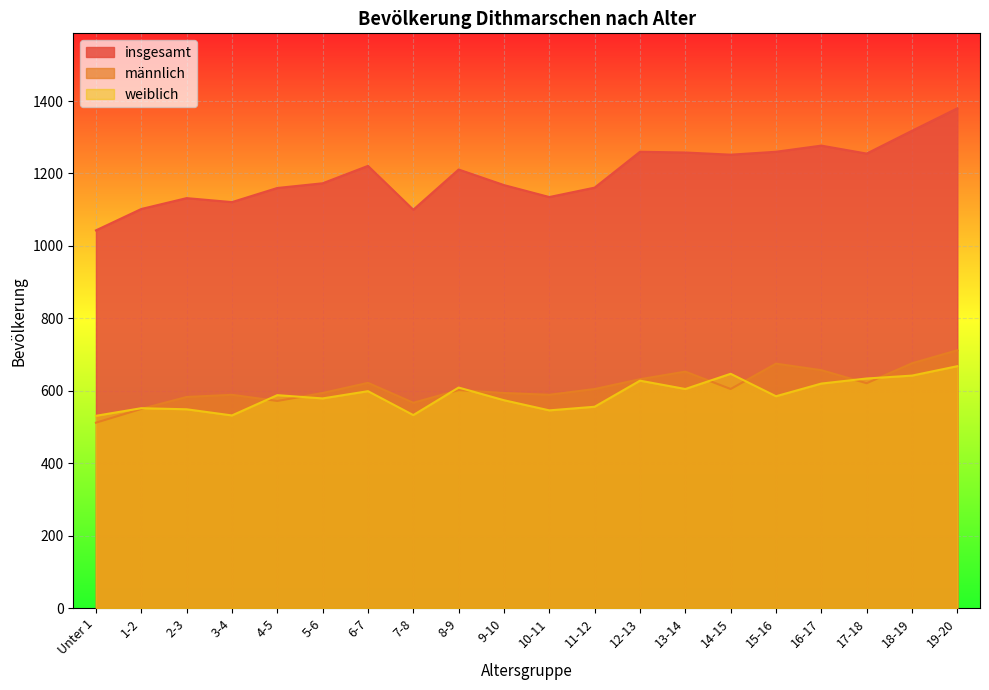

What is the approximate value of weiblich at 5-6?

579